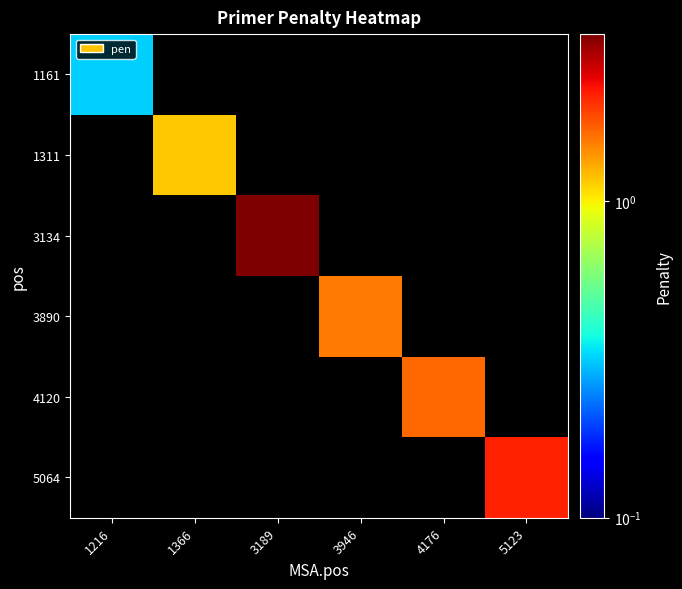

Which category has the lowest value across all series?

1216